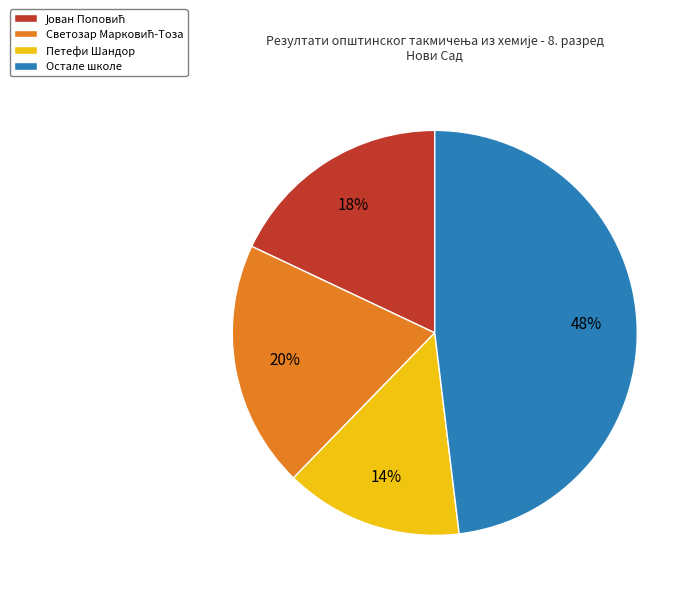

The Остале школе slice represents 48% of the pie. True or false?

True